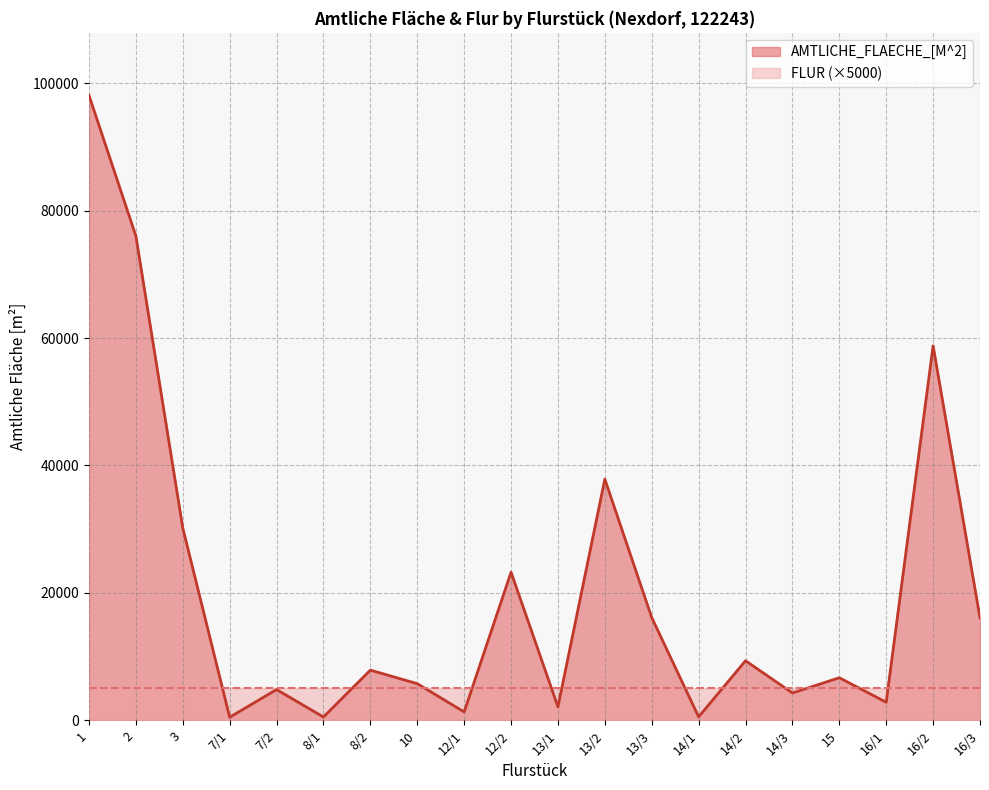

At which category does the data reach its first local peak?

7/2